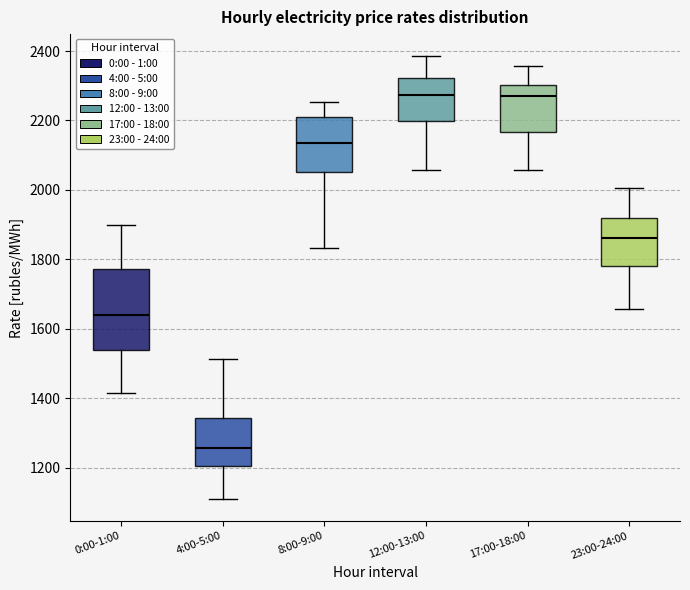

Which box has the lowest median line?

4:00-5:00